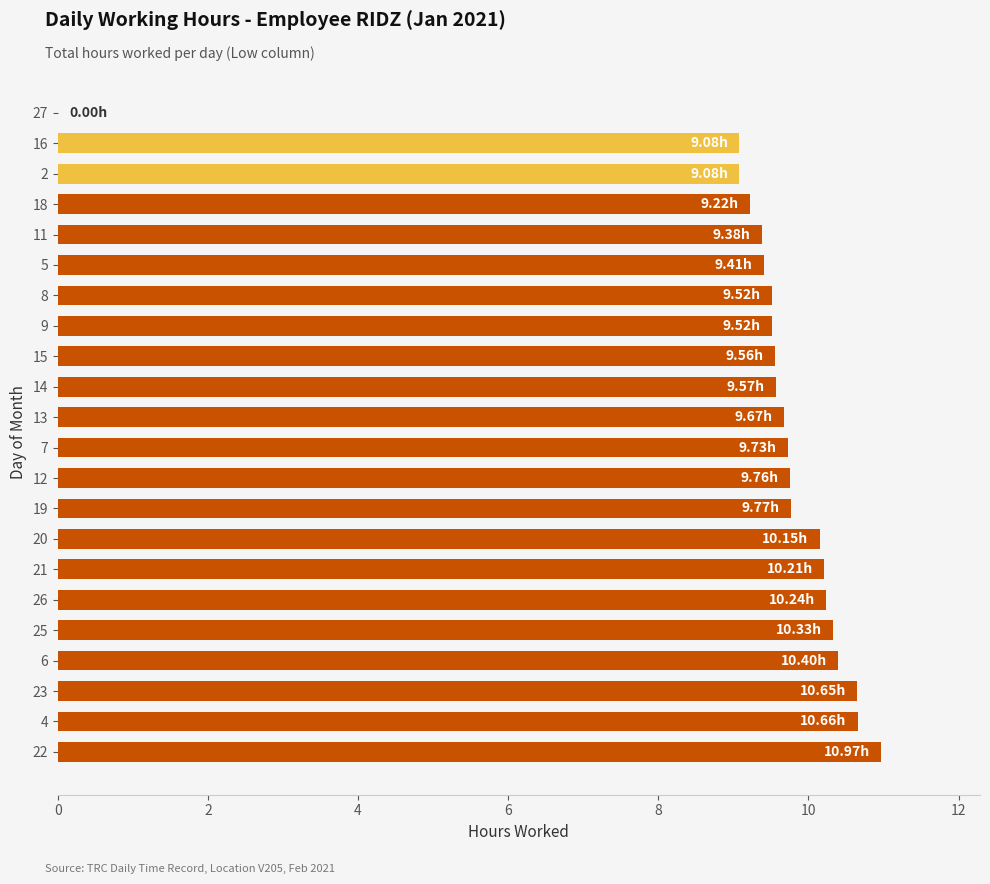

What is the change in value from 4 to 7?

-0.9